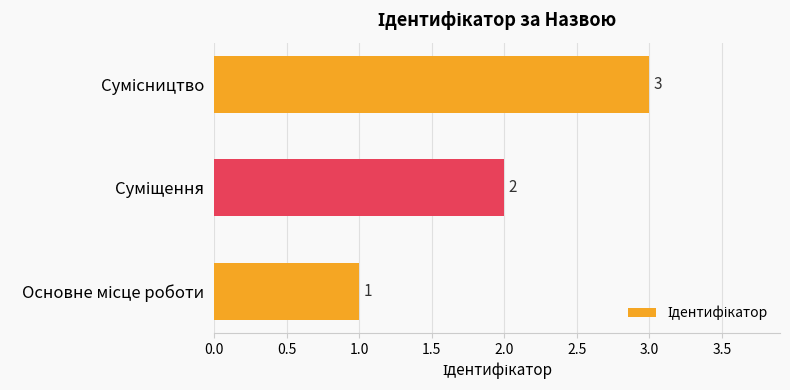

How many values are between 1 and 3?

3